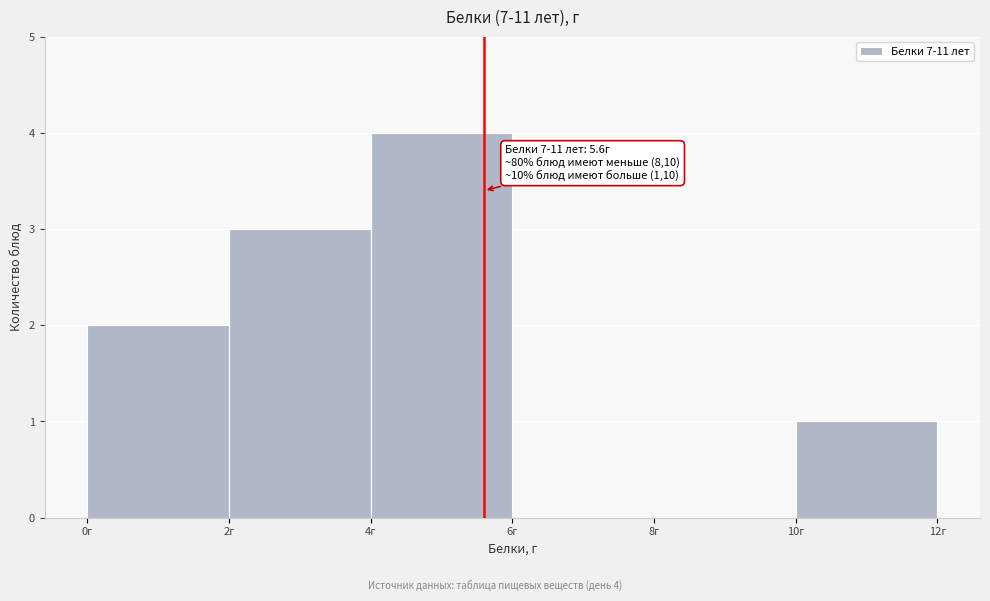

Over which range of the x-axis is the bar tallest?

4 to 6